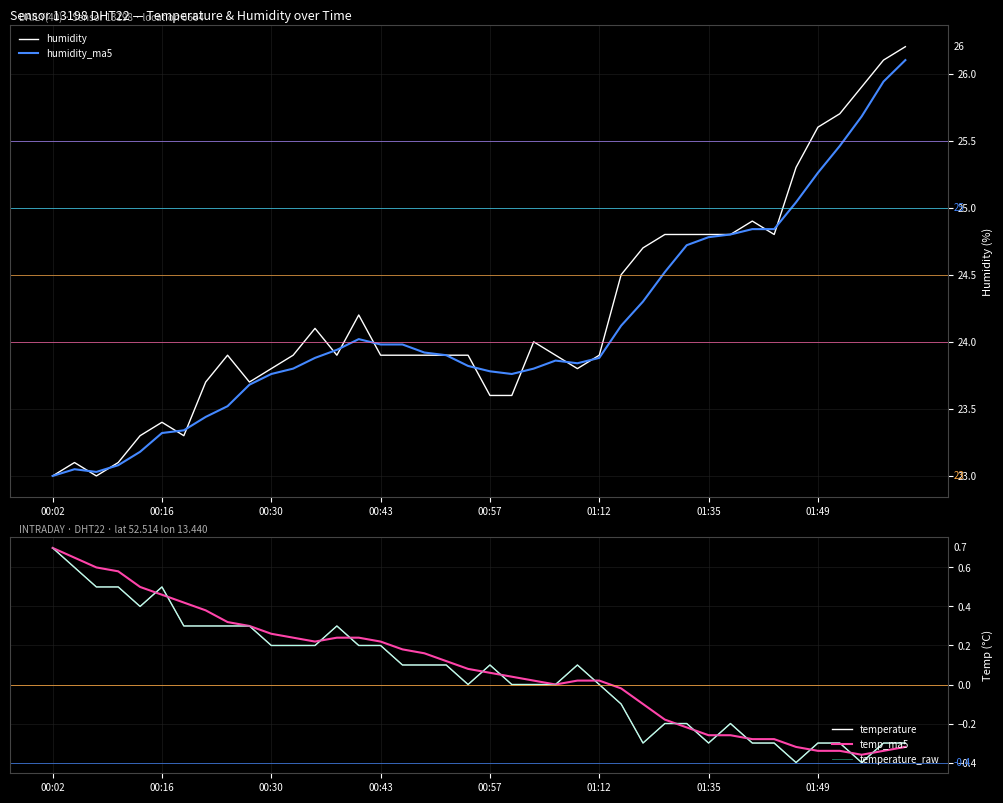

What is the smallest value displayed?

-0.4